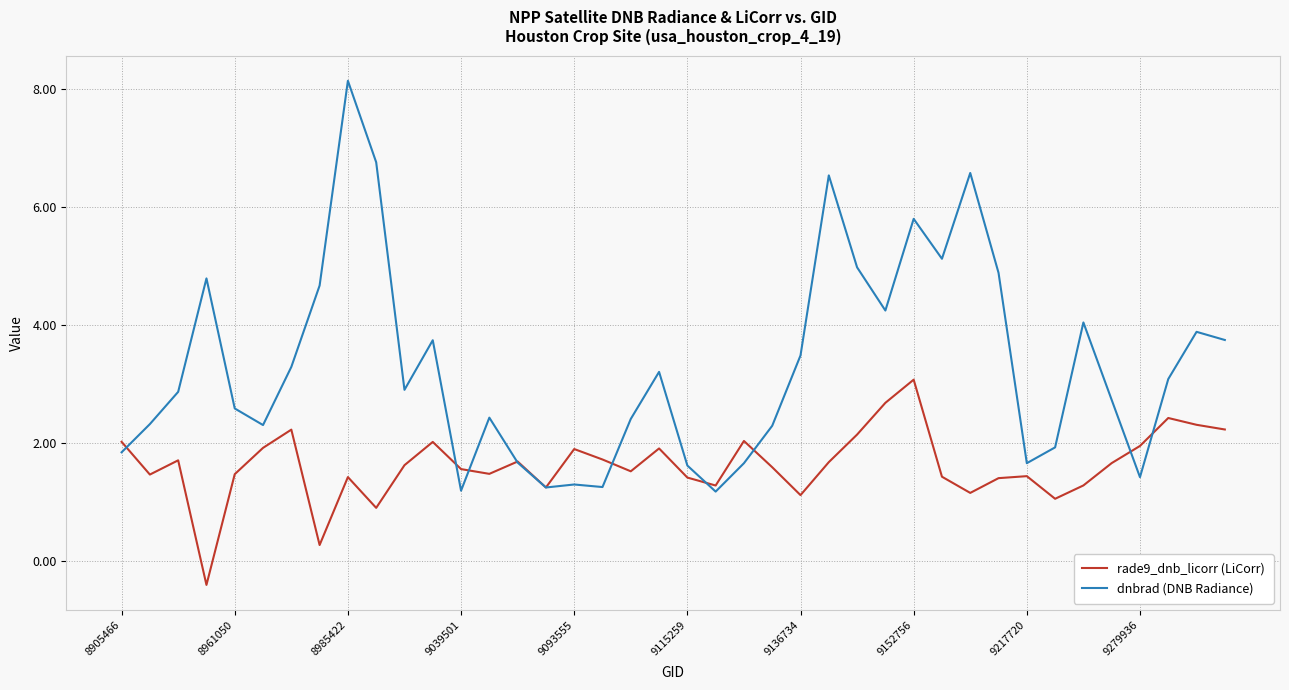

How many lines are shown in the chart?

2